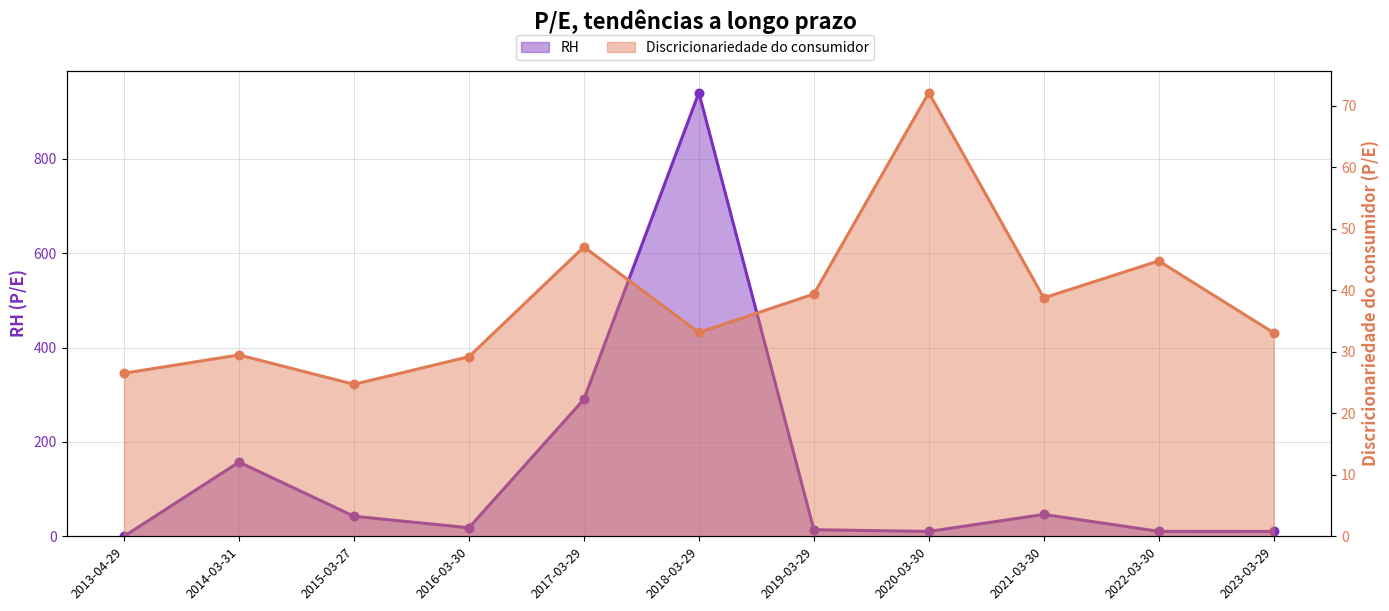

Which series has the largest Y range (max minus min)?

RH